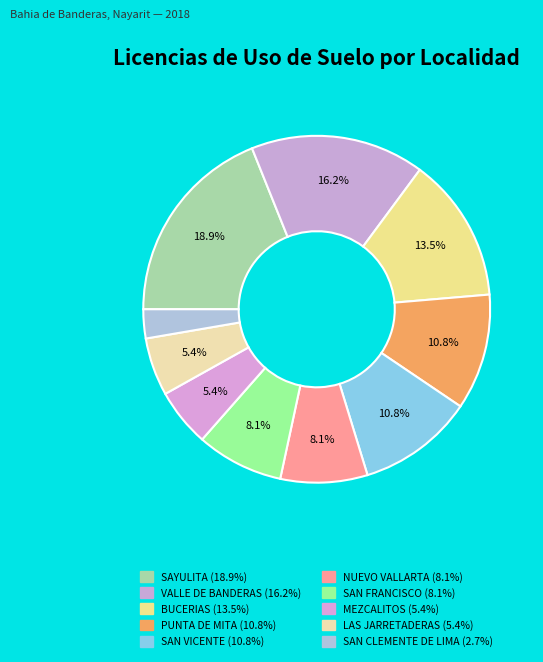

How many slices are in this pie chart?

10